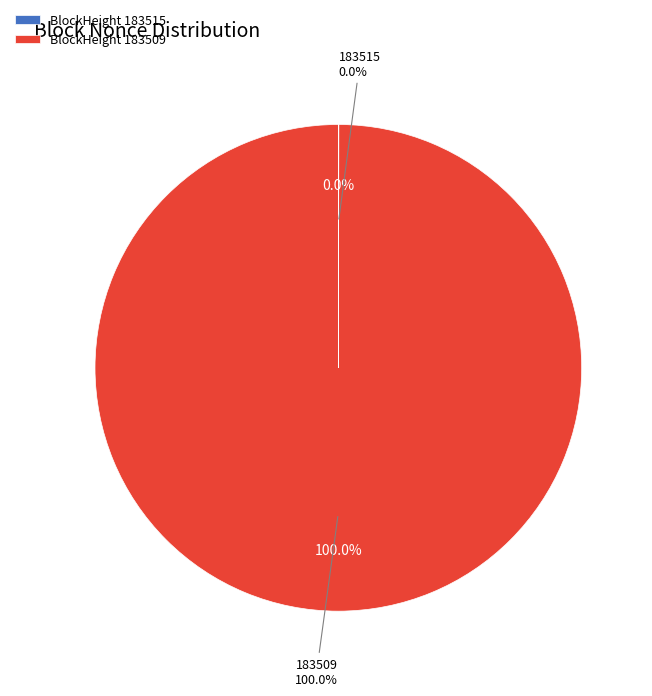

Between 183515 and 183509, which is larger?

183509